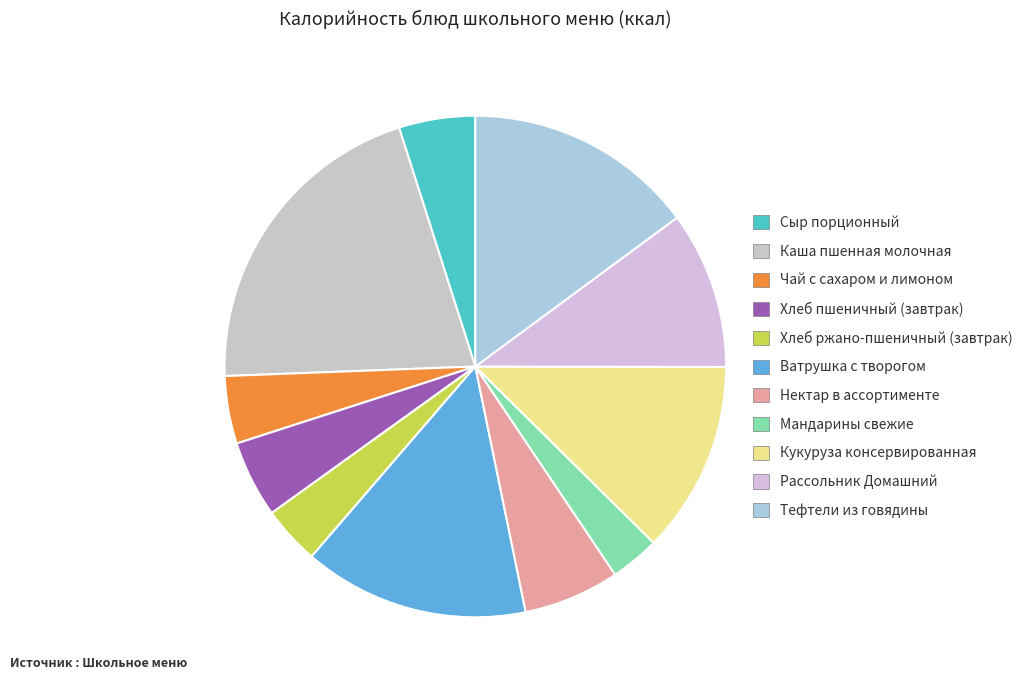

To the nearest percent, what is the combined percentage of Хлеб ржано-пшеничный (завтрак) and Сыр порционный?

9%